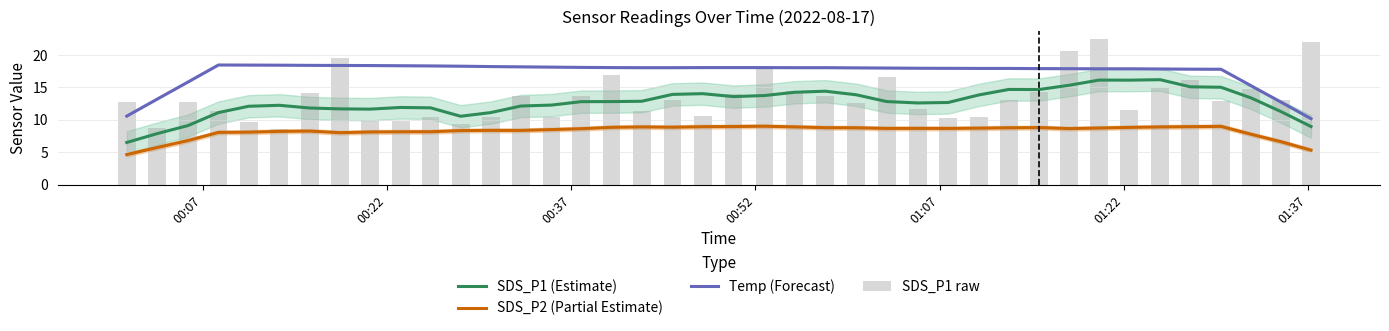

What is the average value of the SDS_P1 raw series?

13.3